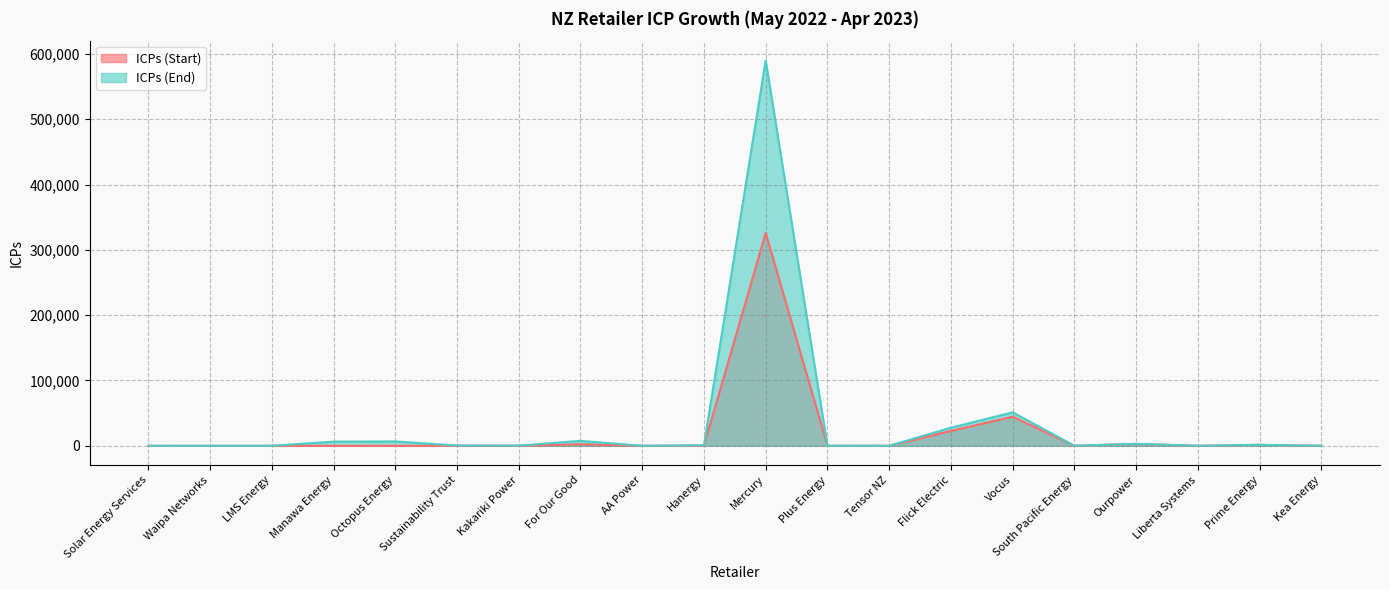

Reading left to right, transcribe all the data shown in this chart.

ICPs (Start): 0	0	0	0	29	9	50	2232	1	277	325850	36	5	22835	44529	94	2851	12	1435	32
ICPs (End): 1	1	2	6359	6660	403	288	7581	3	783	589936	51	7	27701	51219	103	3102	13	1526	34